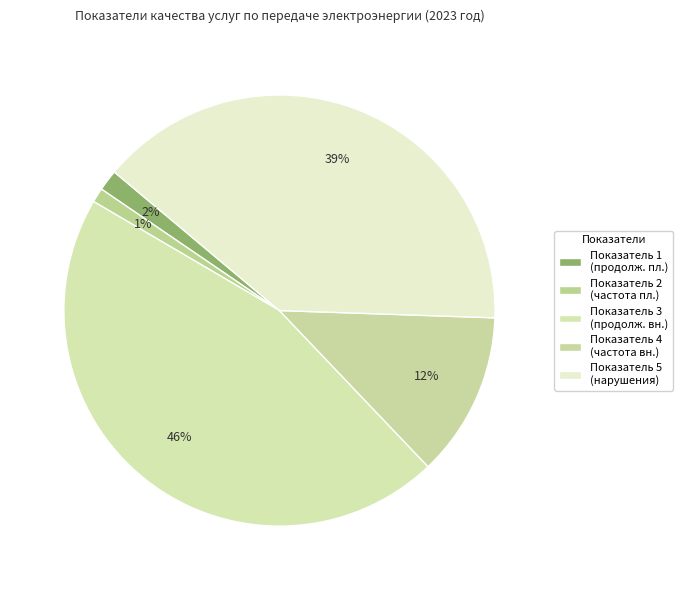

What is the smallest slice in the pie chart?

Показатель средней частоты прекращений (показатель 2)